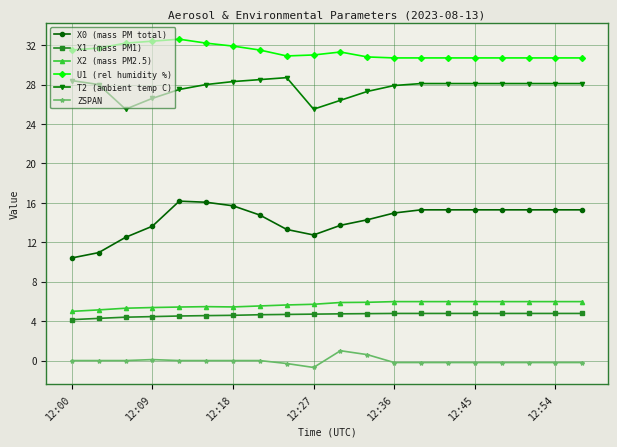

How many categories are shown in the chart?

20